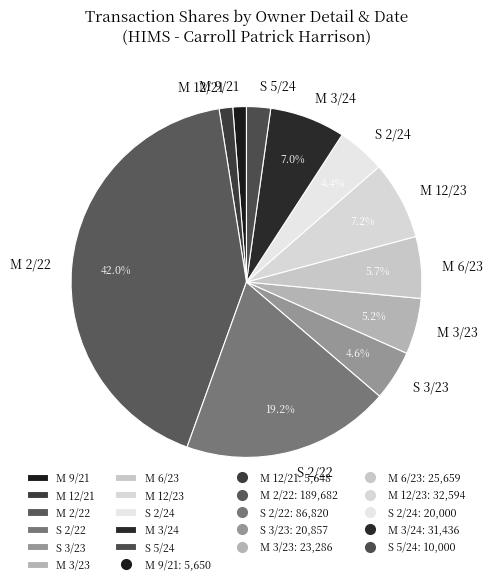

Does any single category account for the majority?

No